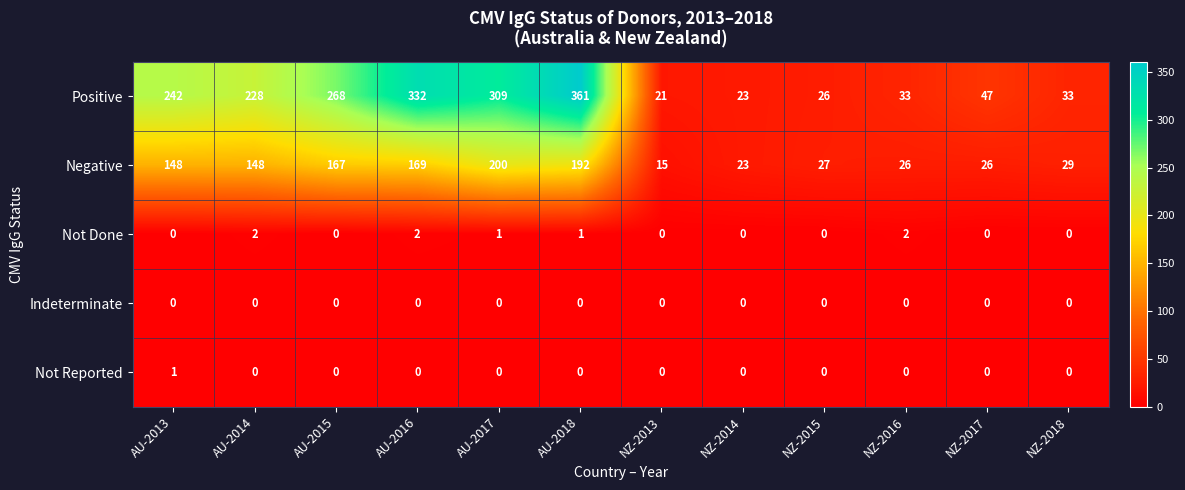

How many data points in Not Reported are above 0?

1